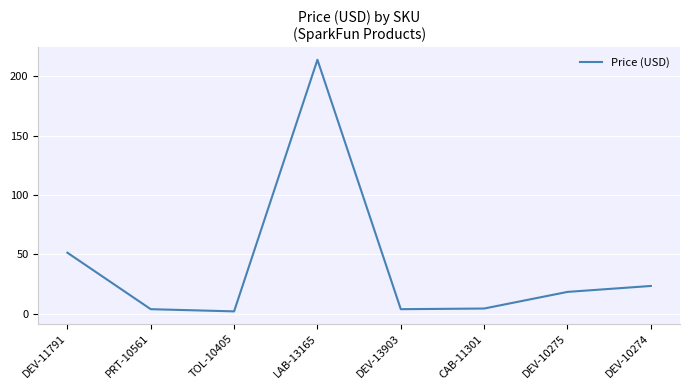

Where is the data nearest to the value 108?

DEV-11791